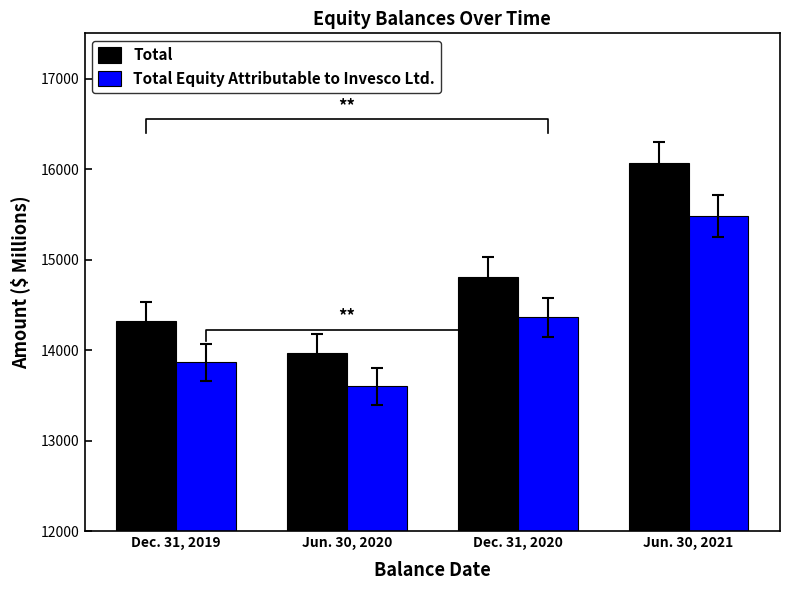

What position from the left is Dec. 31, 2020?

3